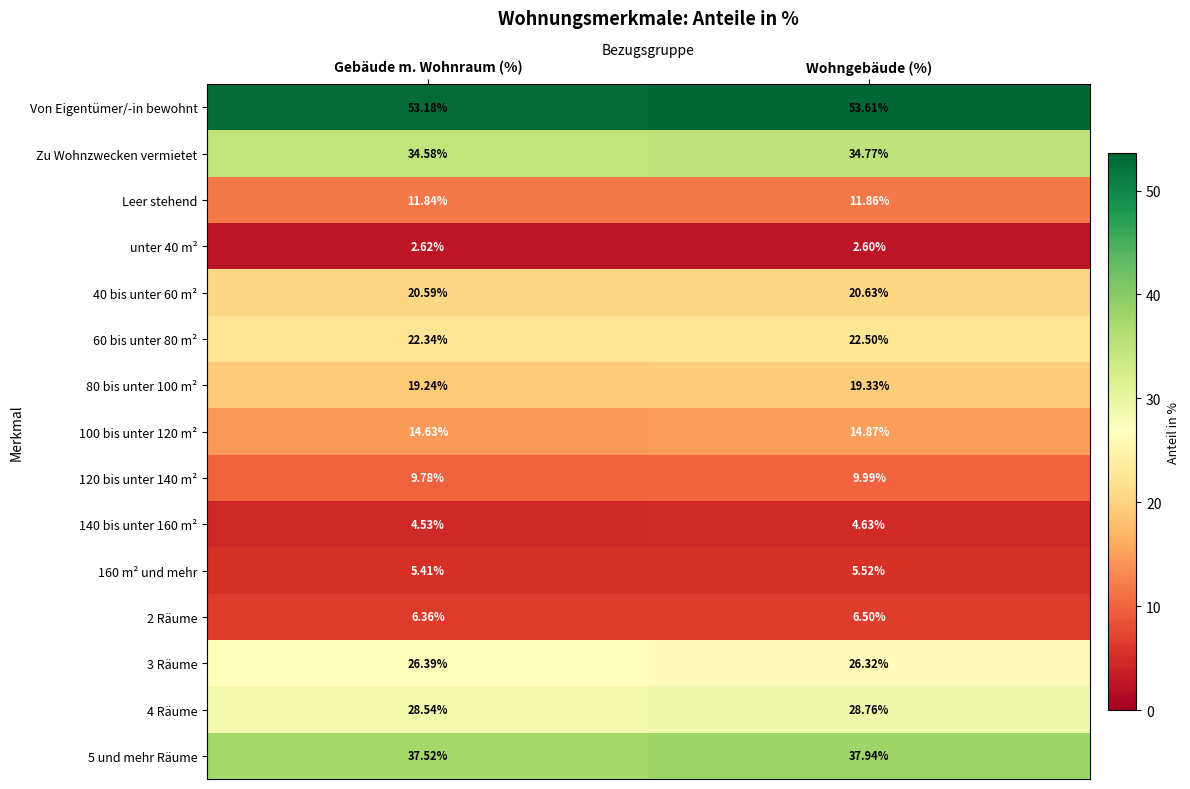

Which category has the lowest value in the 100 bis unter 120 m² series?

Gebäude m. Wohnraum (%)